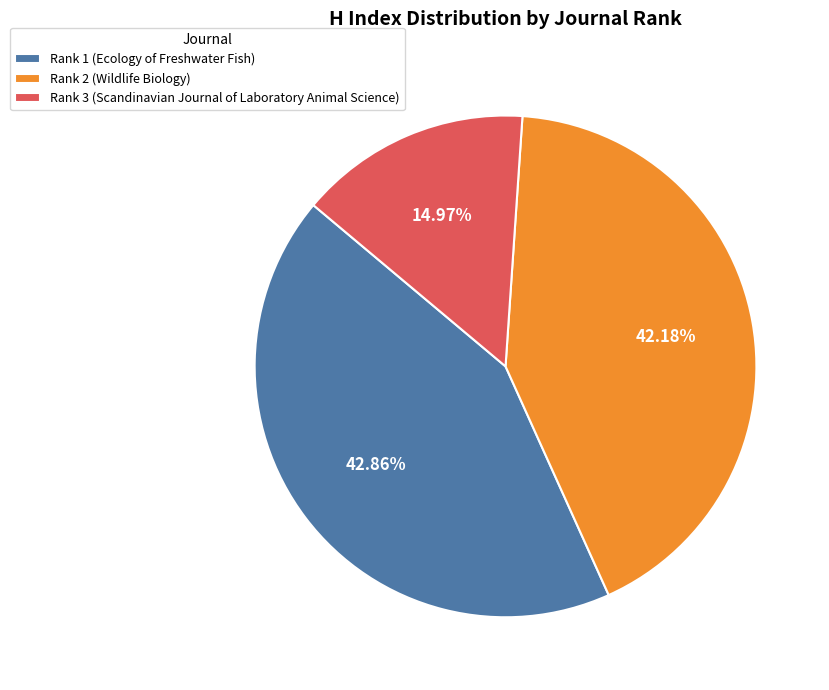

What is the largest slice in the pie chart?

Rank 1 (Ecology of Freshwater Fish)